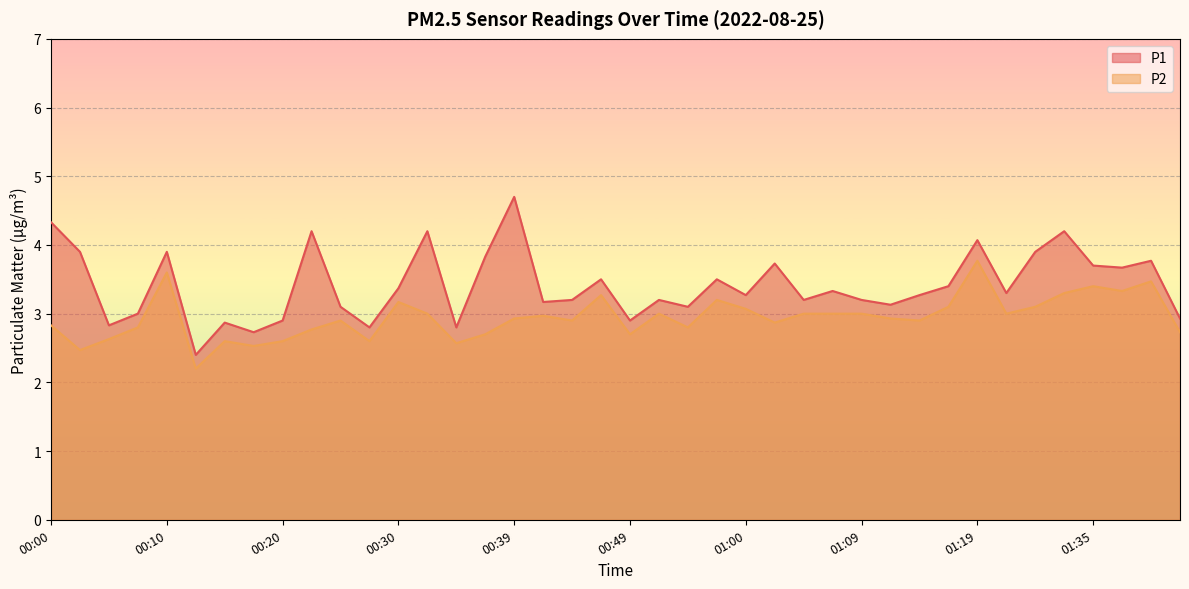

Which series changed the most between 00:03 and 00:42?

P1